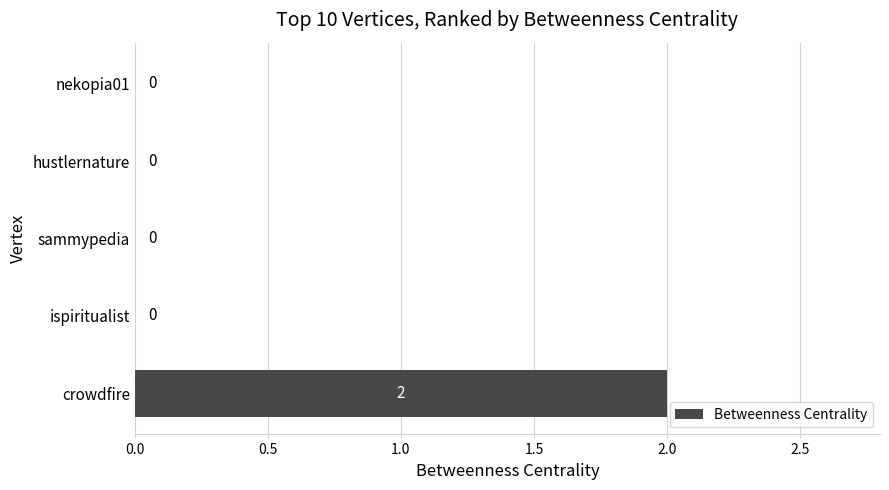

Between crowdfire and sammypedia, which is larger?

crowdfire